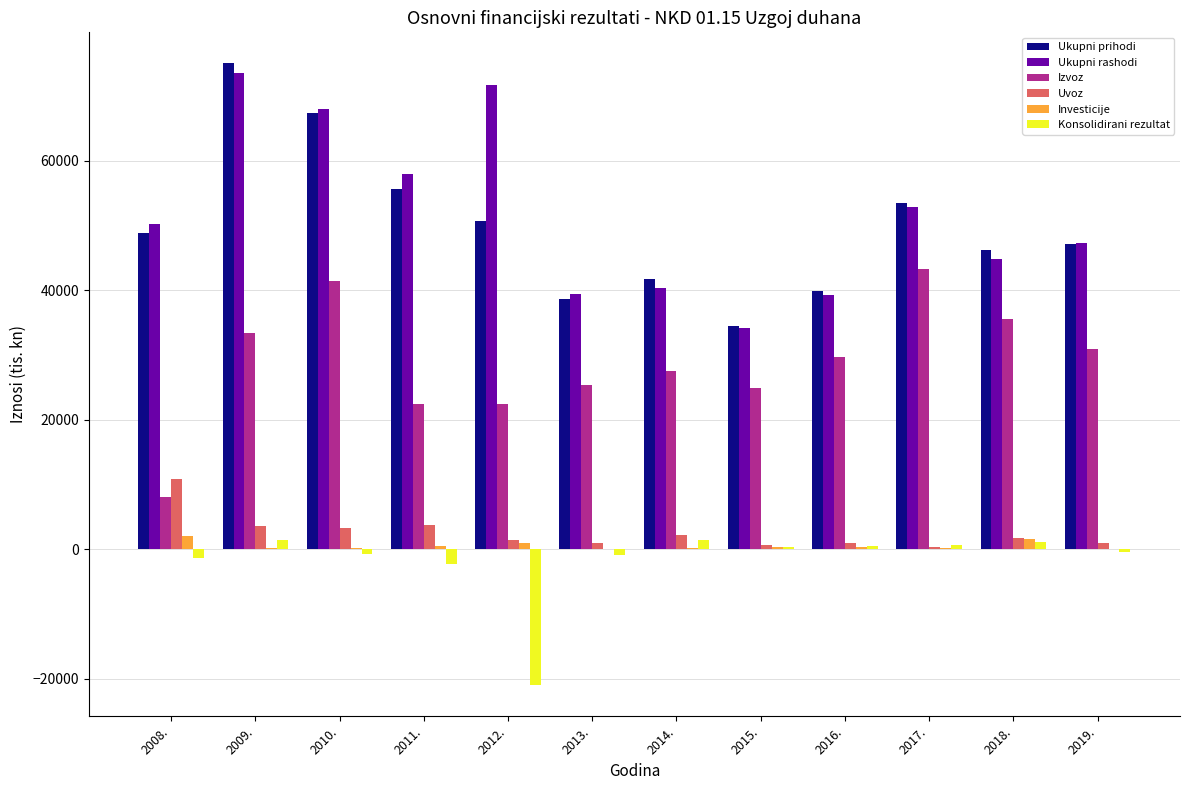

Is the value of Konsolidirani rezultat at 2019. greater than the value of Ukupni rashodi at 2008.?

No